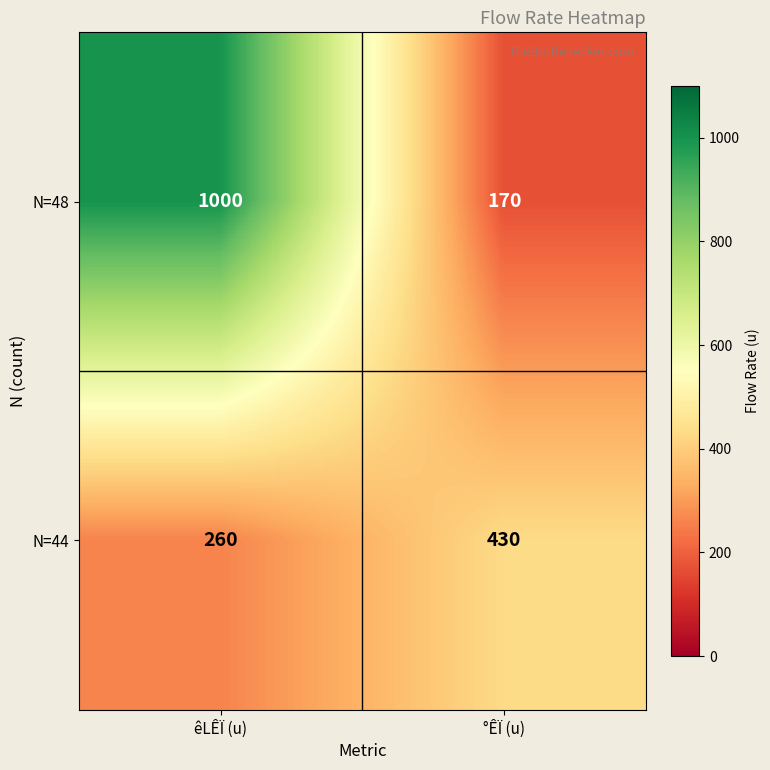

What is the difference between the maximum and minimum values in the N=48 series?

830